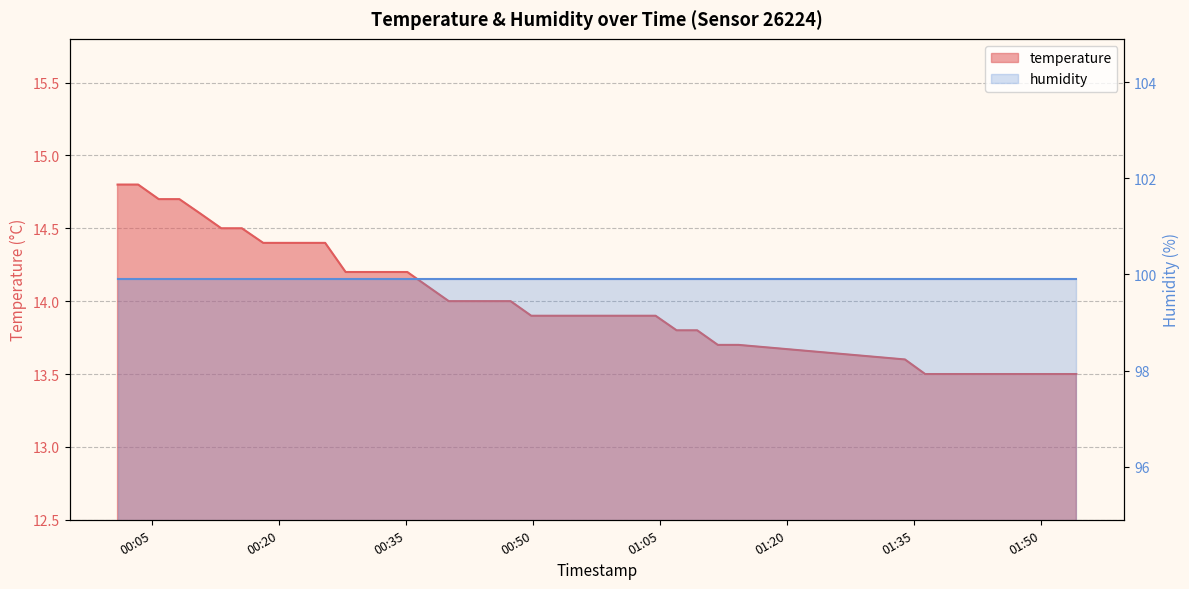

The value at 2023-06-24T01:44:14 is 20.2. True or false?

False